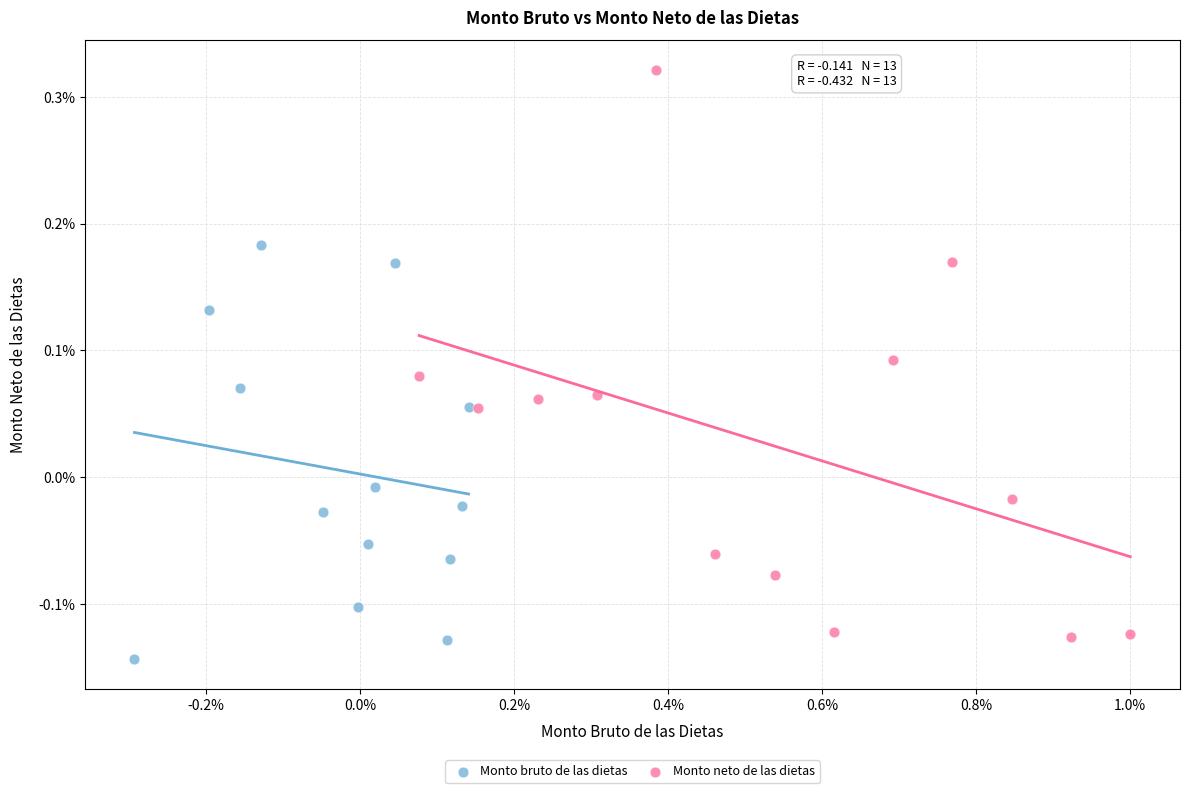

Which series reaches the minimum Y coordinate?

Monto bruto de las dietas